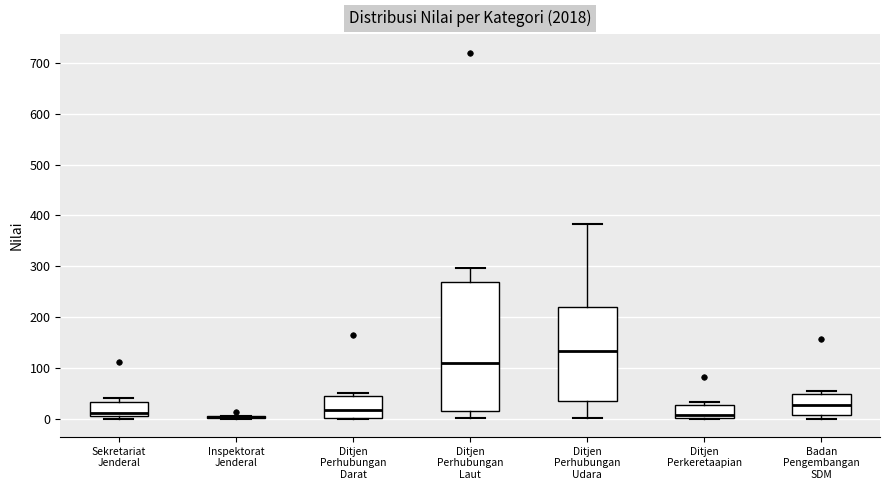

Where does the median line of the box for Ditjen Perhubungan Darat sit on the y-axis? The values are not printed on the chart, so give them approximately, as read against the axis.

20